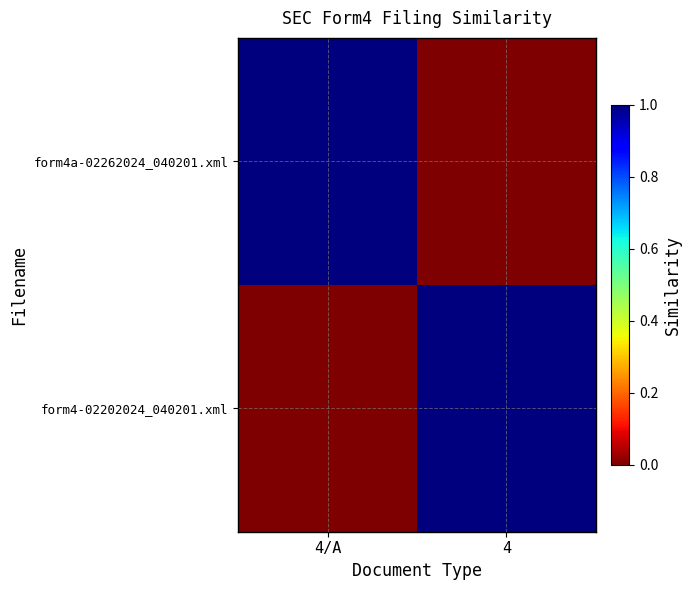

Which series changed the most between 4/A and 4?

form4a-02262024_040201.xml